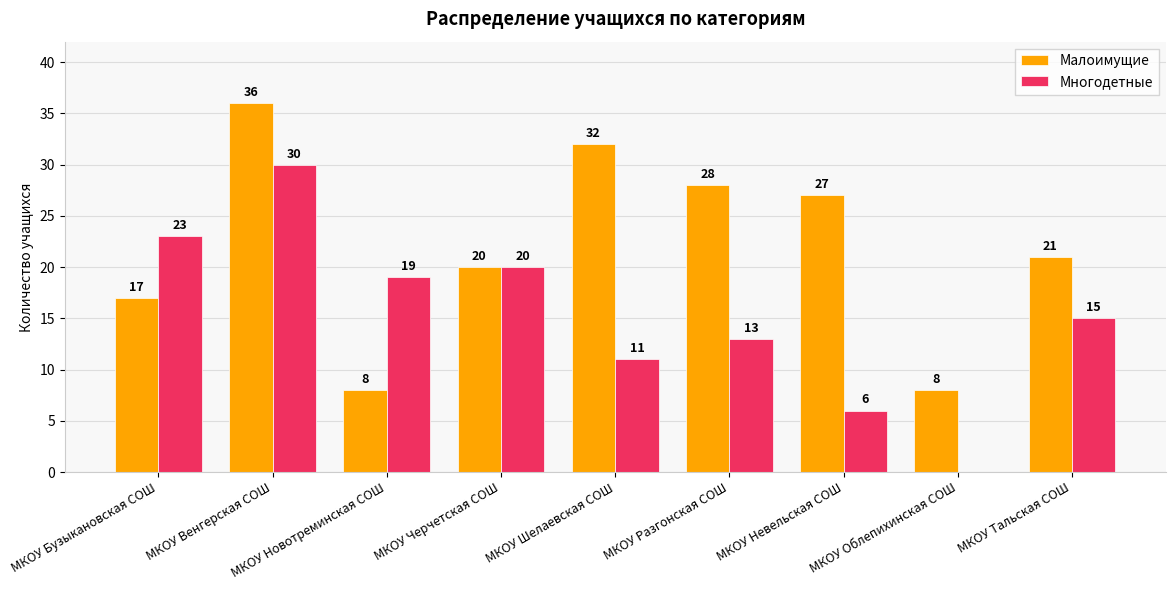

At which category is the sum across all series the highest?

МКОУ Венгерская СОШ